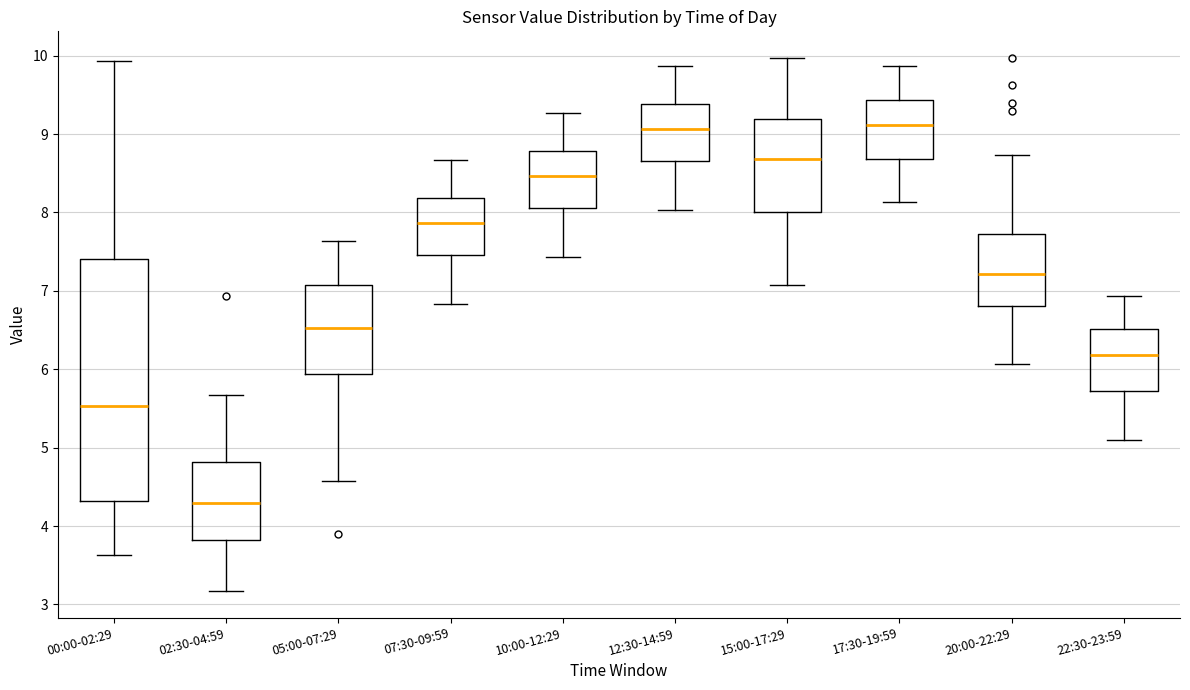

Where does the upper whisker of the box for 15:00-17:29 end on the y-axis? The values are not printed on the chart, so give them approximately, as read against the axis.

10.0